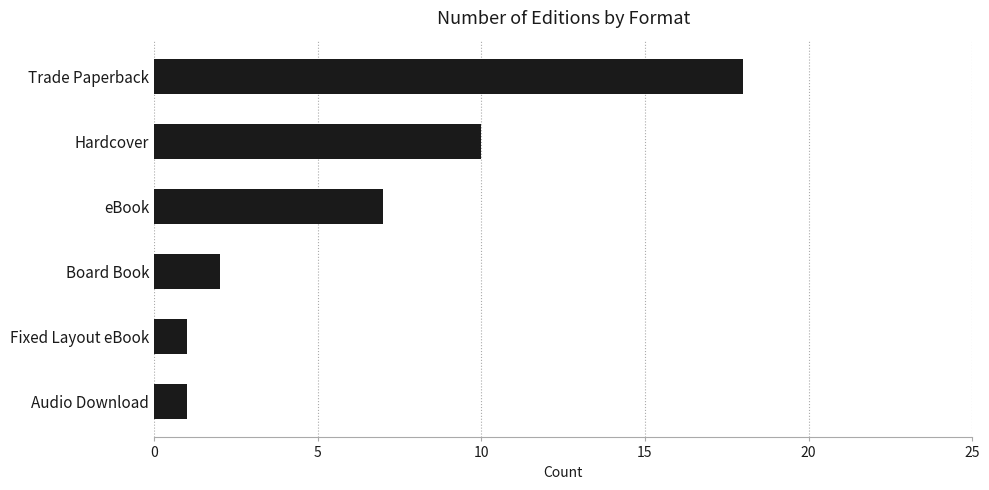

How many values are below 7?

3